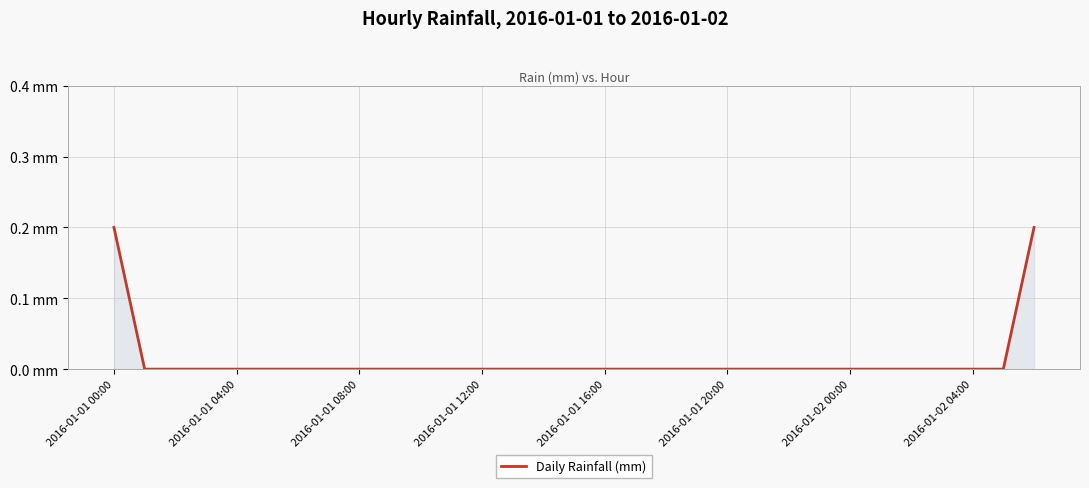

True or false: the data has more than 2 interior local peaks.

False